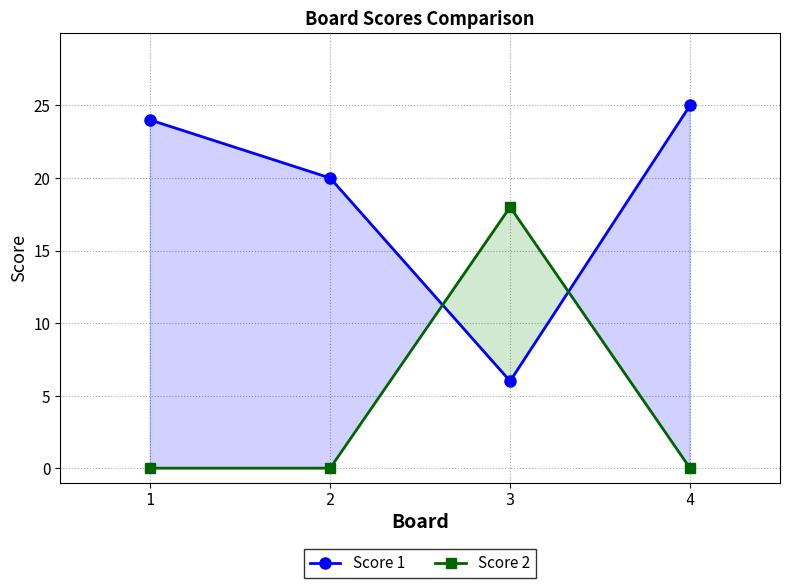

How many lines are shown in the chart?

2